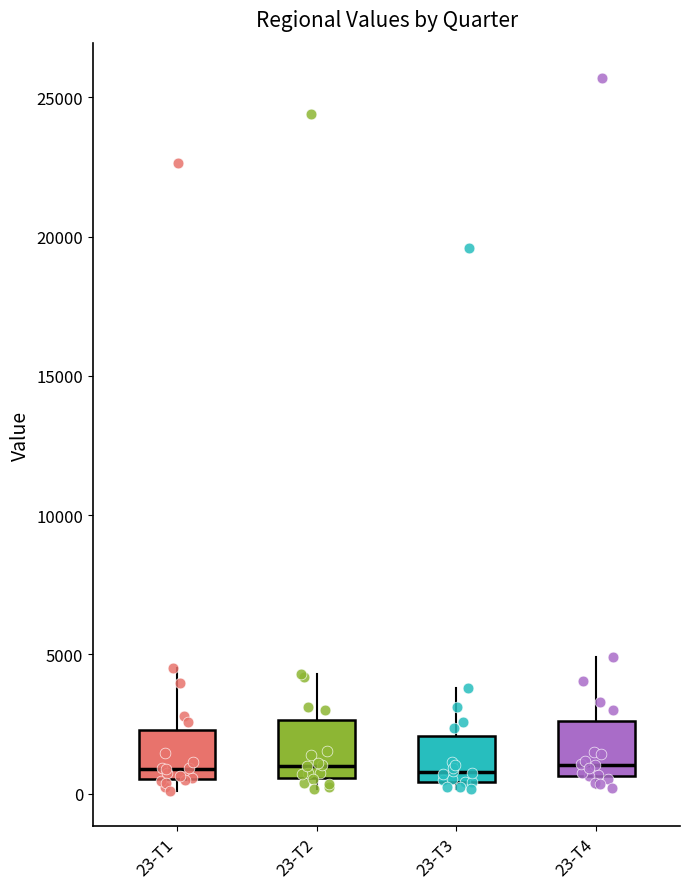

Reading left to right, transcribe this box plot: for each box, give where its median line is, the range the box spans, and where its two whiskers end, as read against the y-axis. The values are not printed on the chart, so give them approximately, as read against the axis.

23-T1: median 1000, box 500 to 2500, whiskers 0 to 4500
23-T2: median 1000, box 500 to 2500, whiskers 0 to 4500
23-T3: median 1000, box 500 to 2000, whiskers 0 to 4000
23-T4: median 1000, box 500 to 2500, whiskers 0 to 5000